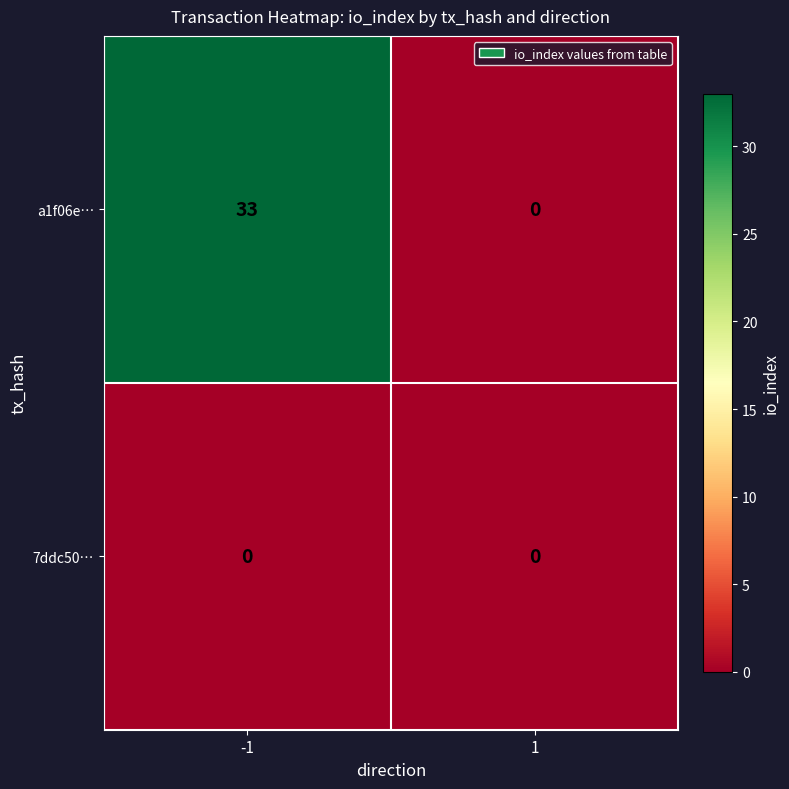

At how many categories does at least one series exceed 21?

1